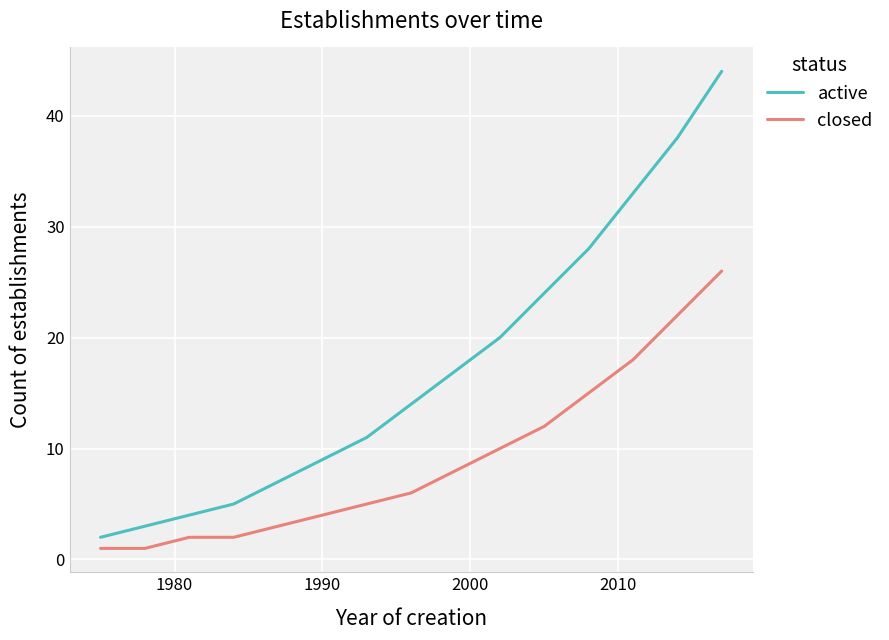

What are all the series names shown in the legend?

active, closed